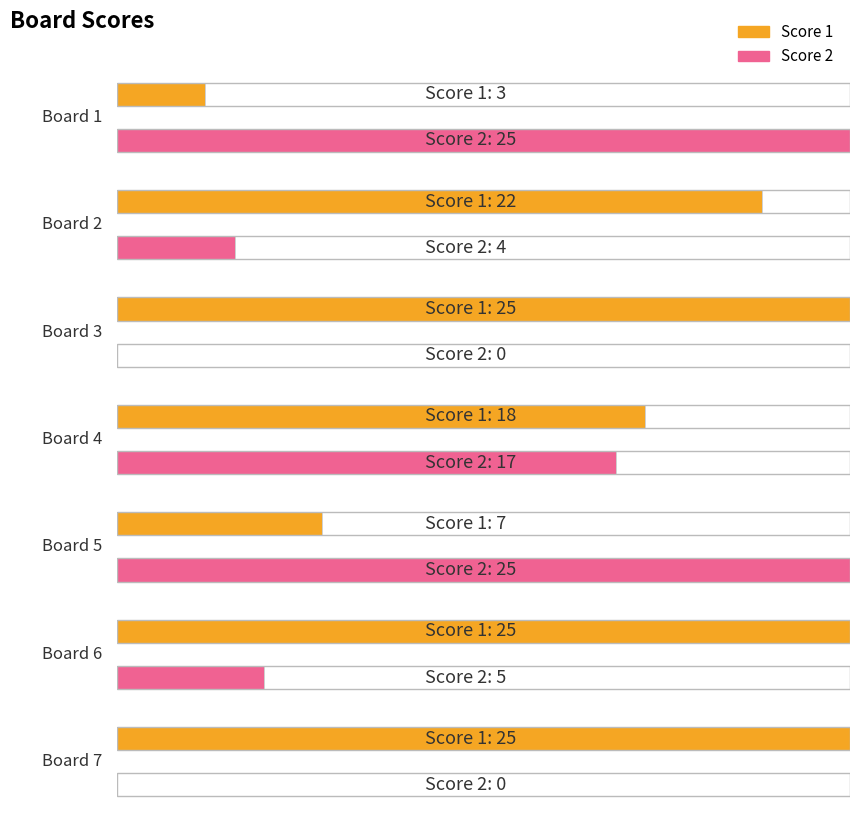

Where is Score 2 nearest to the value 12?

Board 4